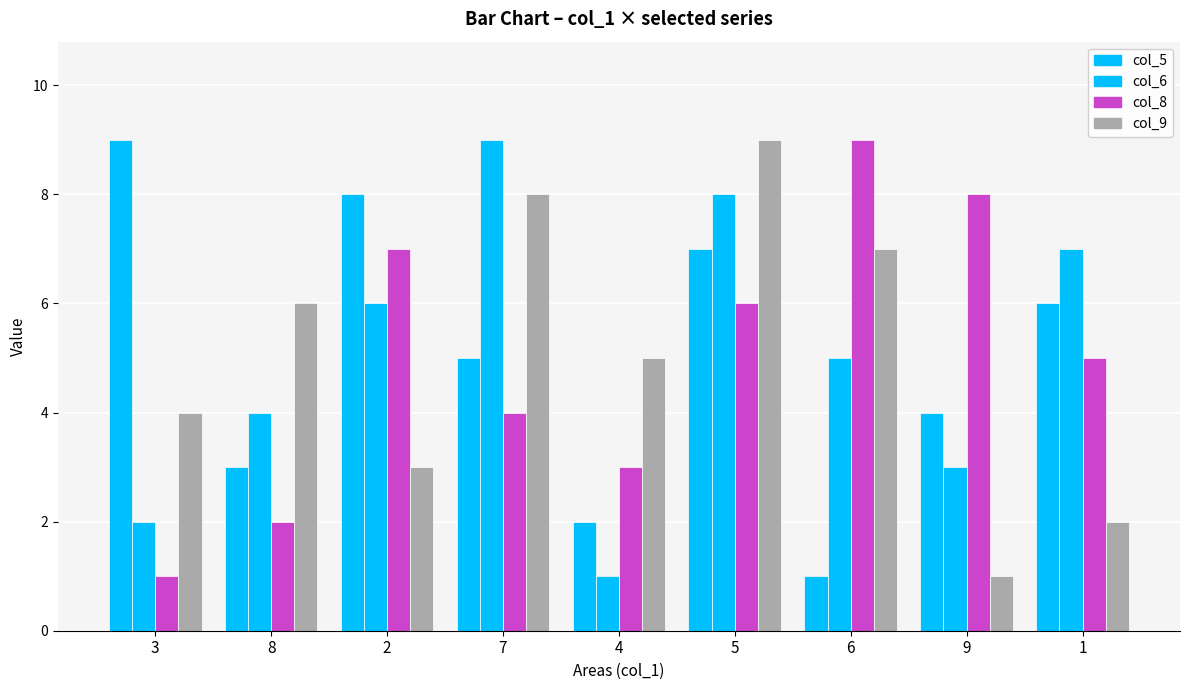

Are the bars horizontal?

No